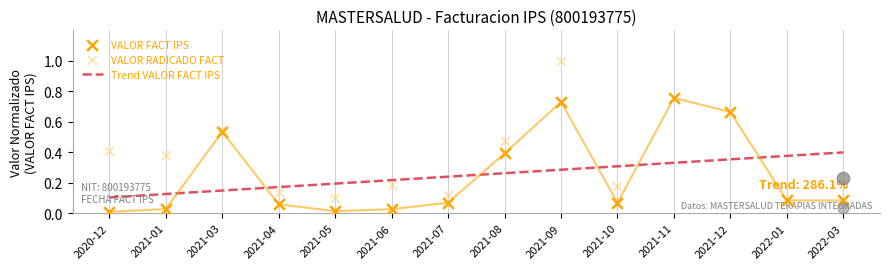

What is the total value across all series at 2021-01?

0.4